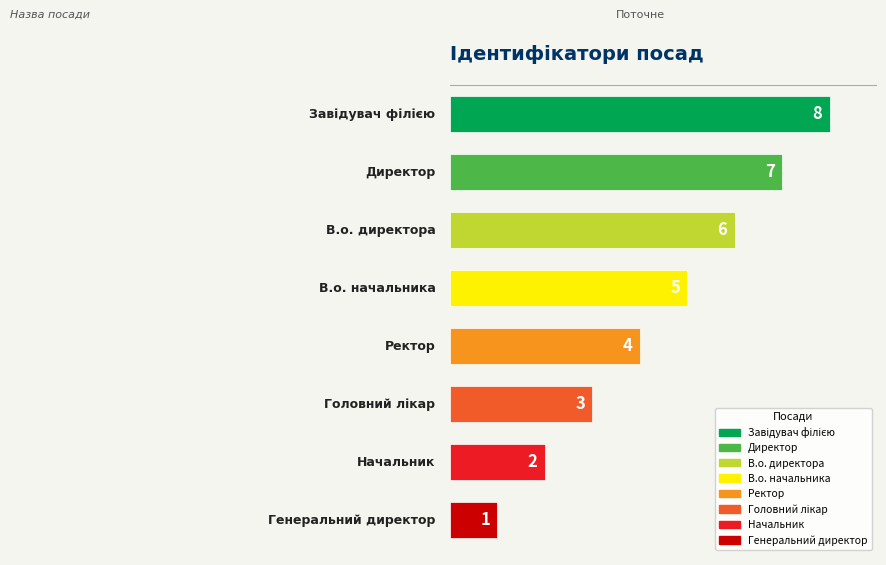

What is the smallest value displayed?

1